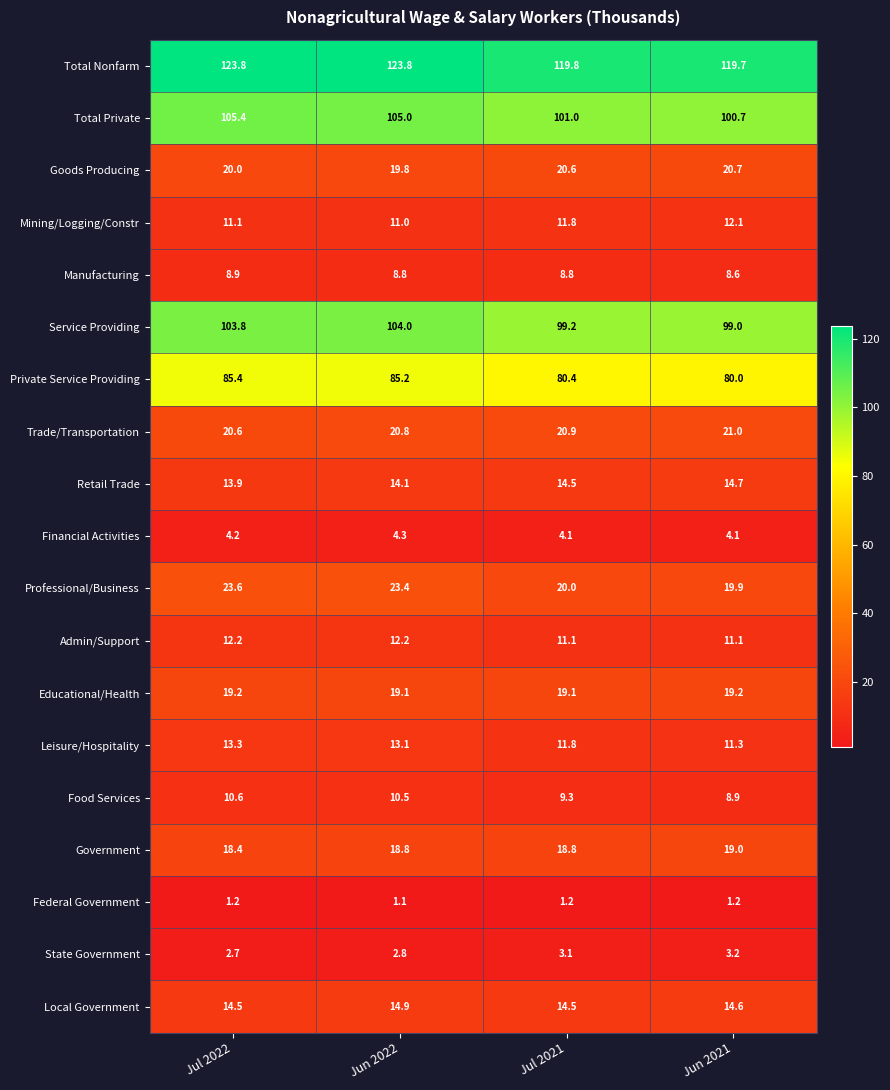

At how many categories does at least one series exceed 70?

4